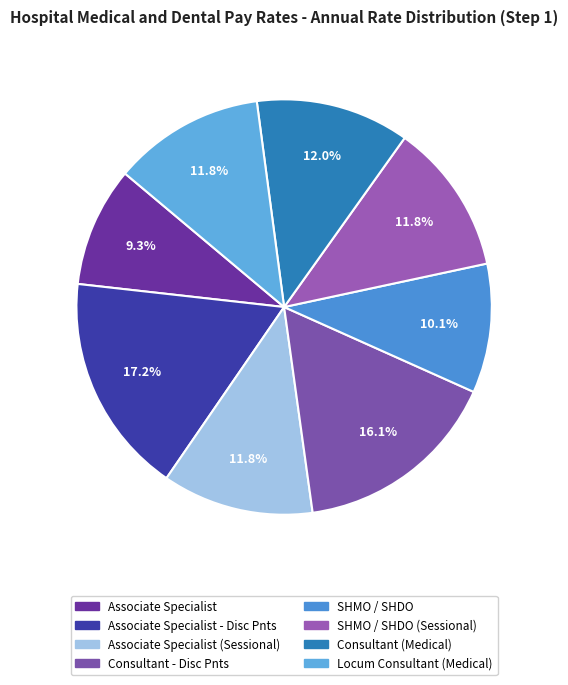

Is there any slice that represents more than half of the pie?

No